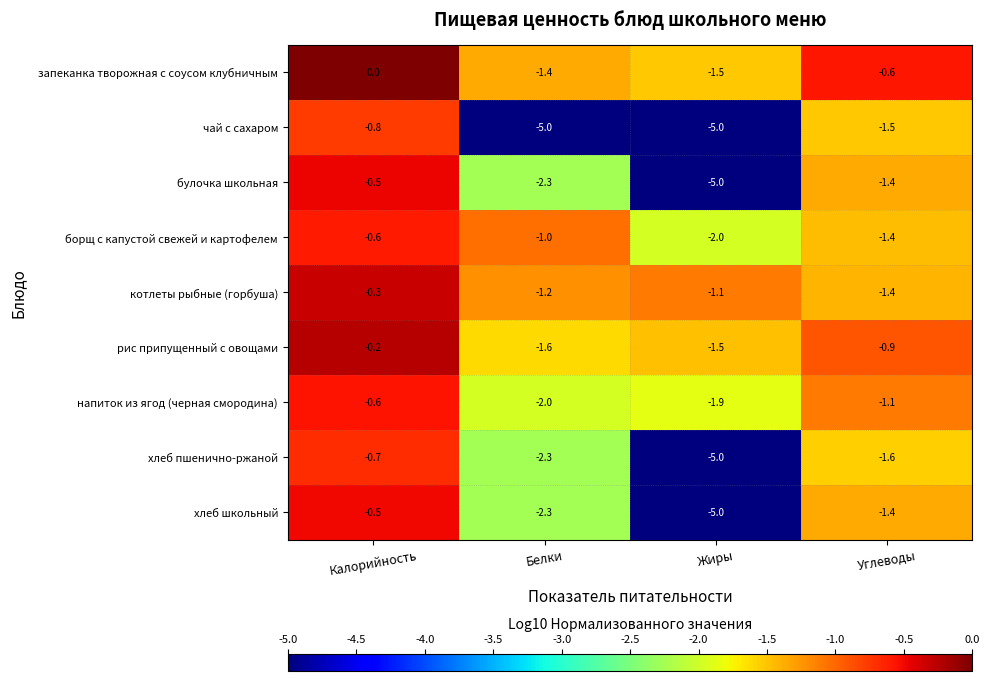

What value does the напиток из ягод (черная смородина) series have at Белки?

-2.0